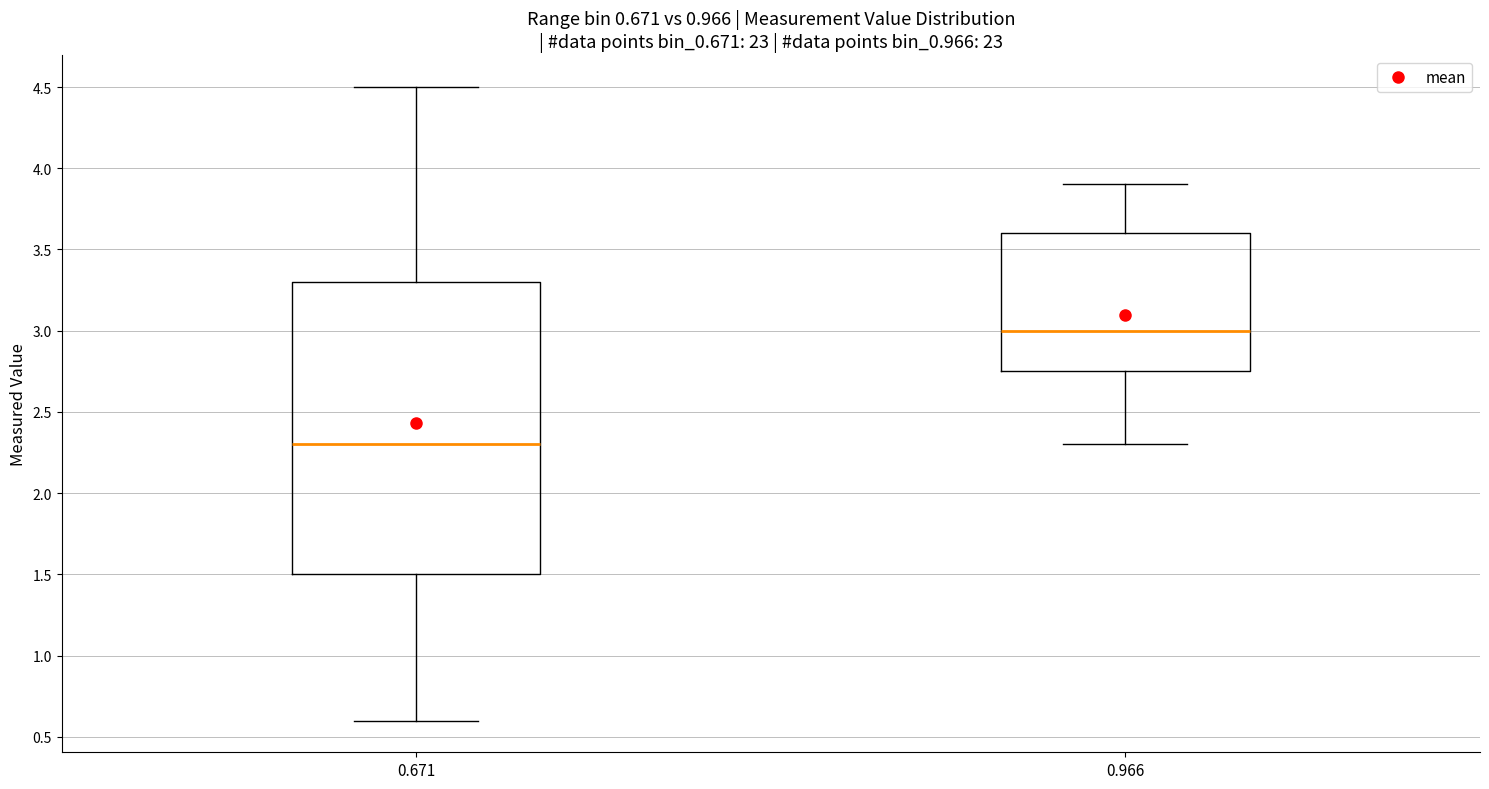

Which box has the highest median line?

0.966